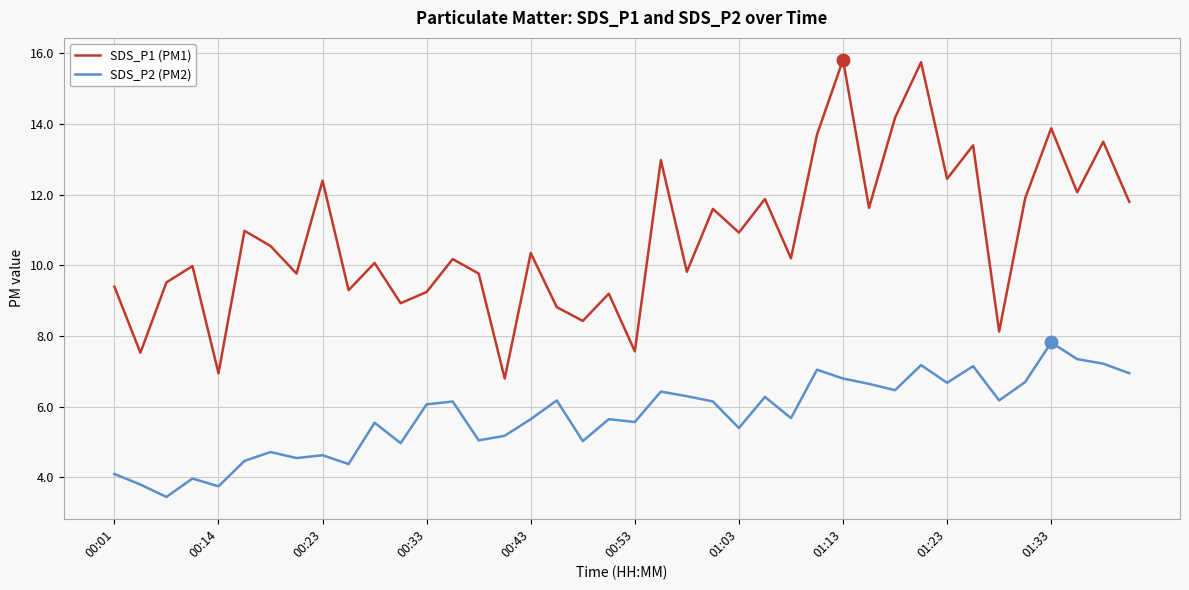

True or false: SDS_P1 (PM1) and SDS_P2 (PM2) intersect in this chart.

False